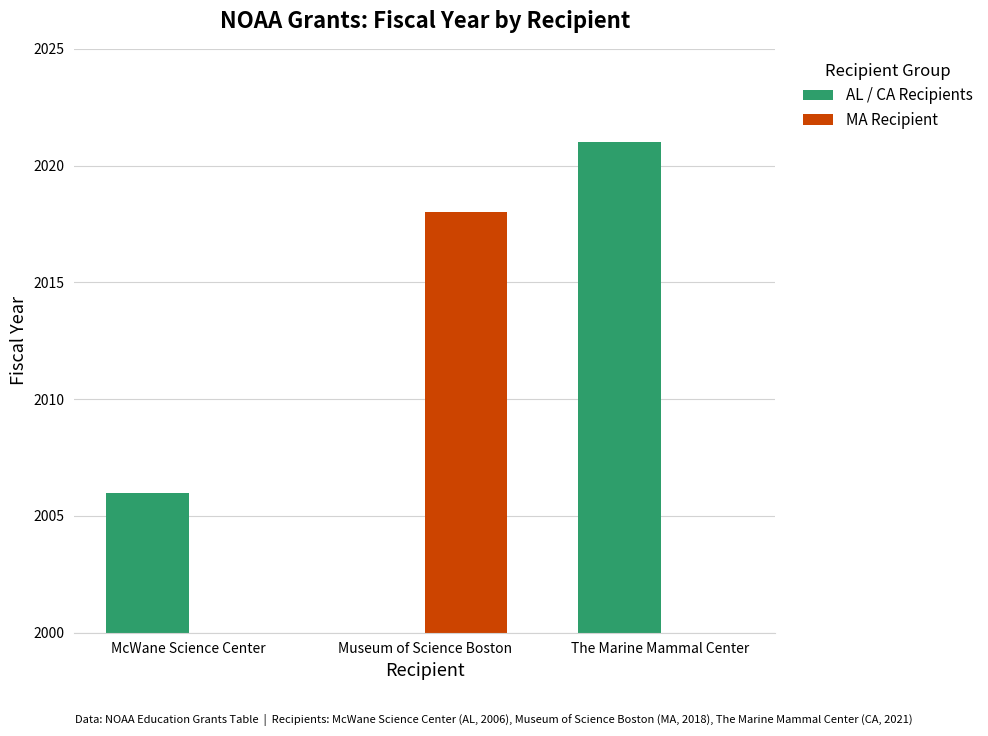

True or false: MA Recipient has a value of 0 at The Marine Mammal Center.

True